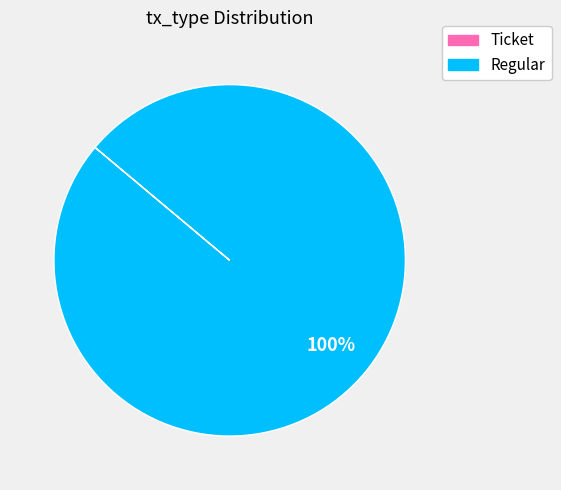

Is it true that Regular is 100% of the pie?

True